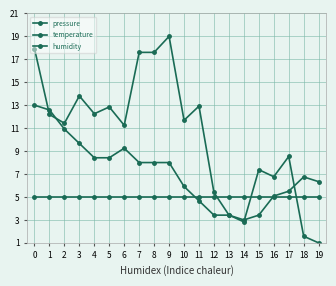

List the series in order of their overall mean, highest first.

pressure, temperature, humidity